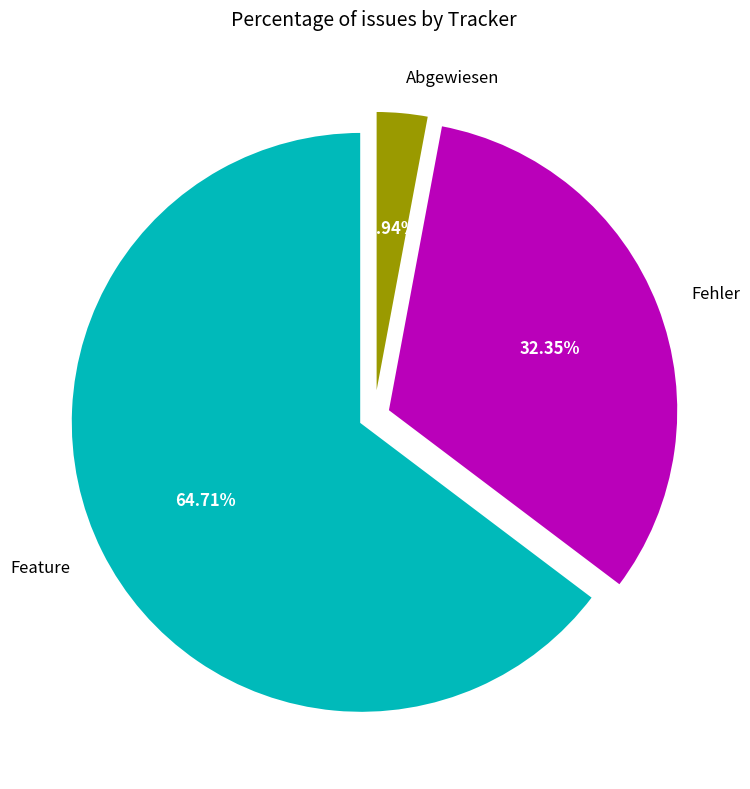

How many segments does this pie chart have?

3